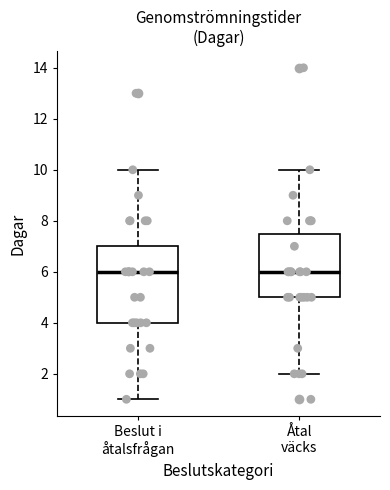

Reading left to right, read every box against the y-axis: the position of its median line, the range the box covers, and the ends of its whiskers. The values are not printed on the chart, so give them approximately, as read against the axis.

Beslut i åtalsfrågan: median 6.0, box 4.0 to 7.0, whiskers 1.0 to 10.0
Åtal väcks: median 6.0, box 5.0 to 7.6, whiskers 2.0 to 10.0